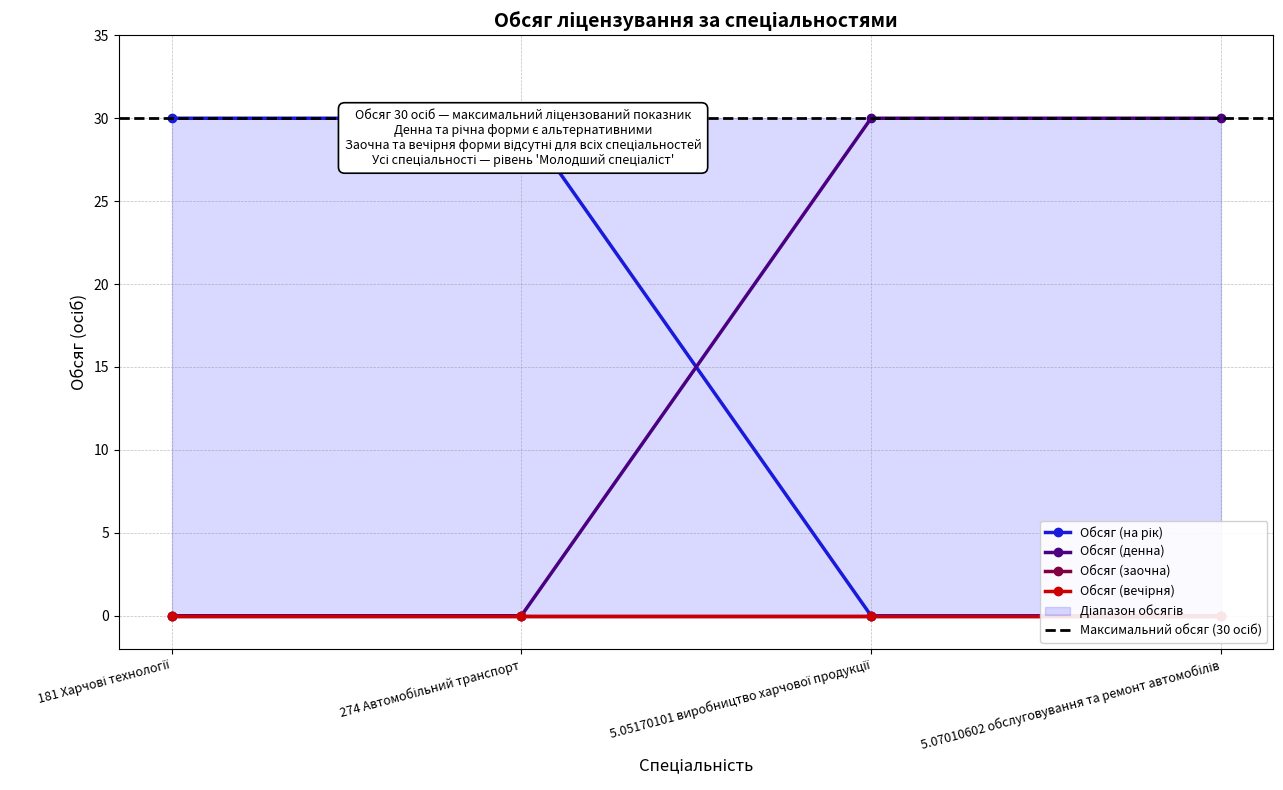

Where is Обсяг (на рік) nearest to the value 15?

181 Харчові технології